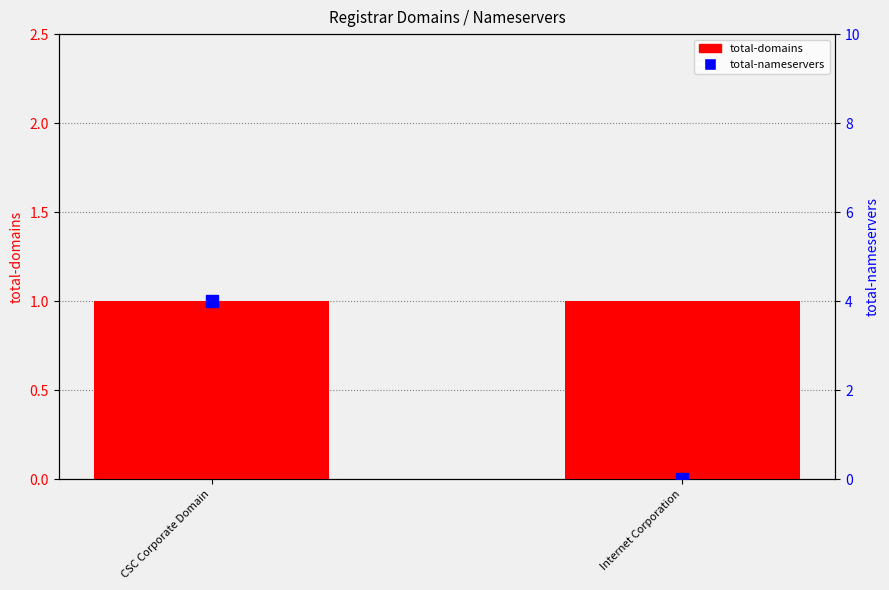

At which category is the sum across all series the highest?

CSC Corporate Domain